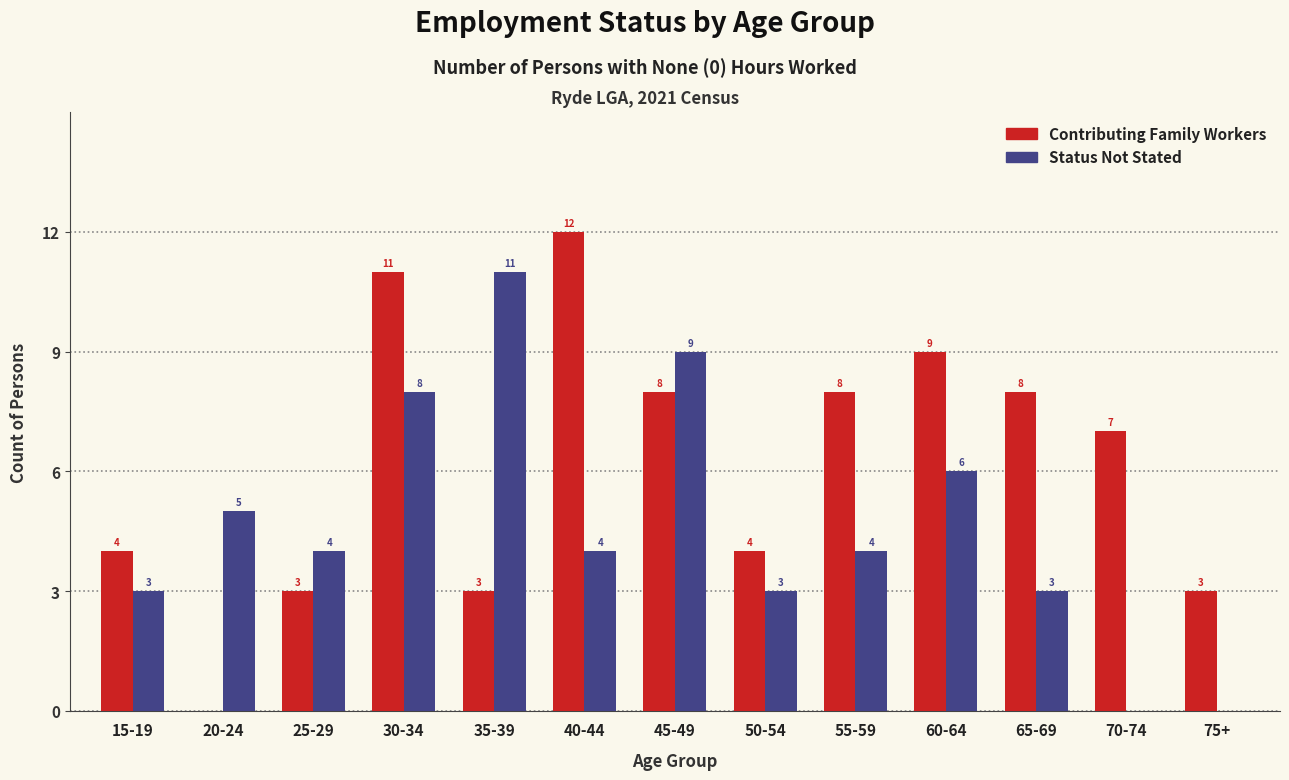

Reading right to left, extract all data points from this chart.

Contributing Family Workers: 75+=3	70-74=7	65-69=8	60-64=9	55-59=8	50-54=4	45-49=8	40-44=12	35-39=3	30-34=11	25-29=3	20-24=0	15-19=4
Status Not Stated: 75+=0	70-74=0	65-69=3	60-64=6	55-59=4	50-54=3	45-49=9	40-44=4	35-39=11	30-34=8	25-29=4	20-24=5	15-19=3